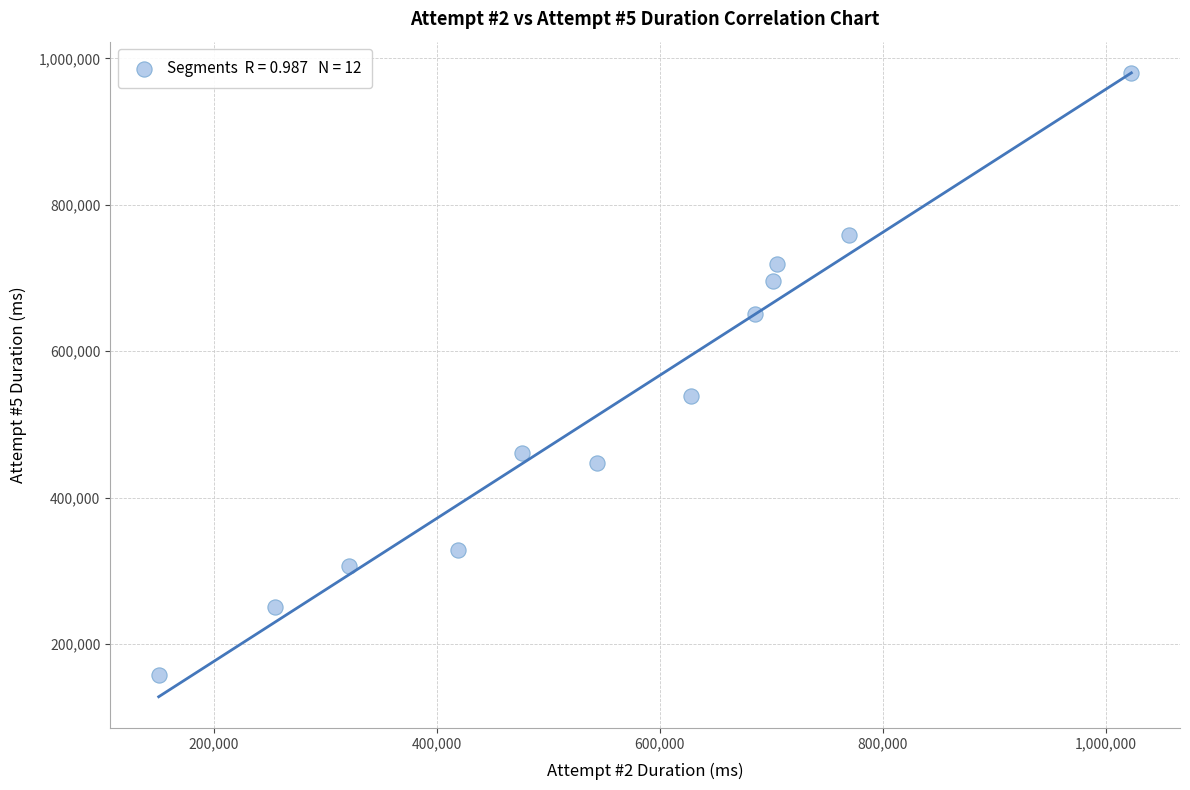

What Y value in the scatter plot is closest to 568993?

538165